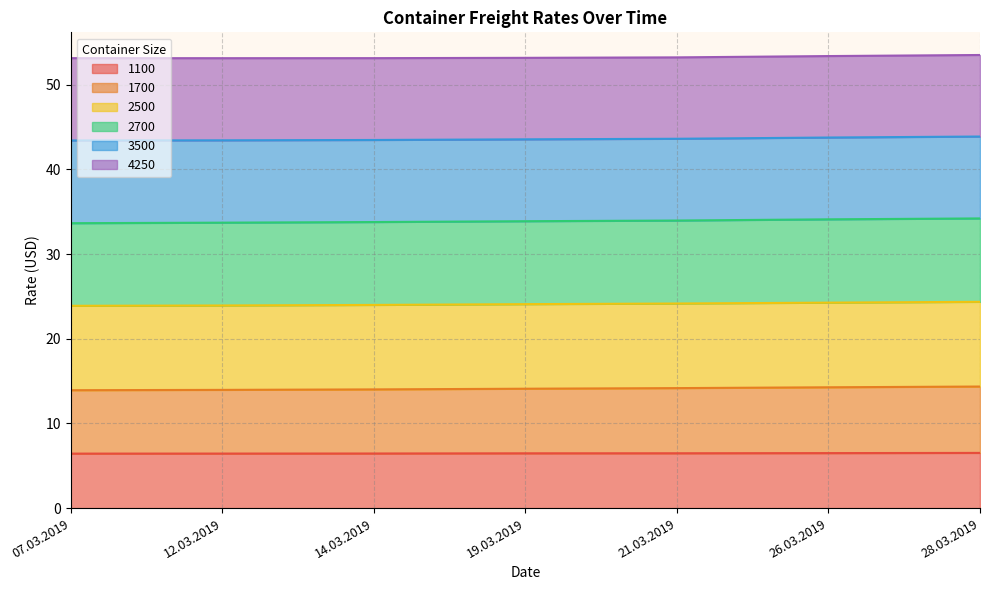

What is the difference between the maximum and minimum values in the 2500 series?

0.5